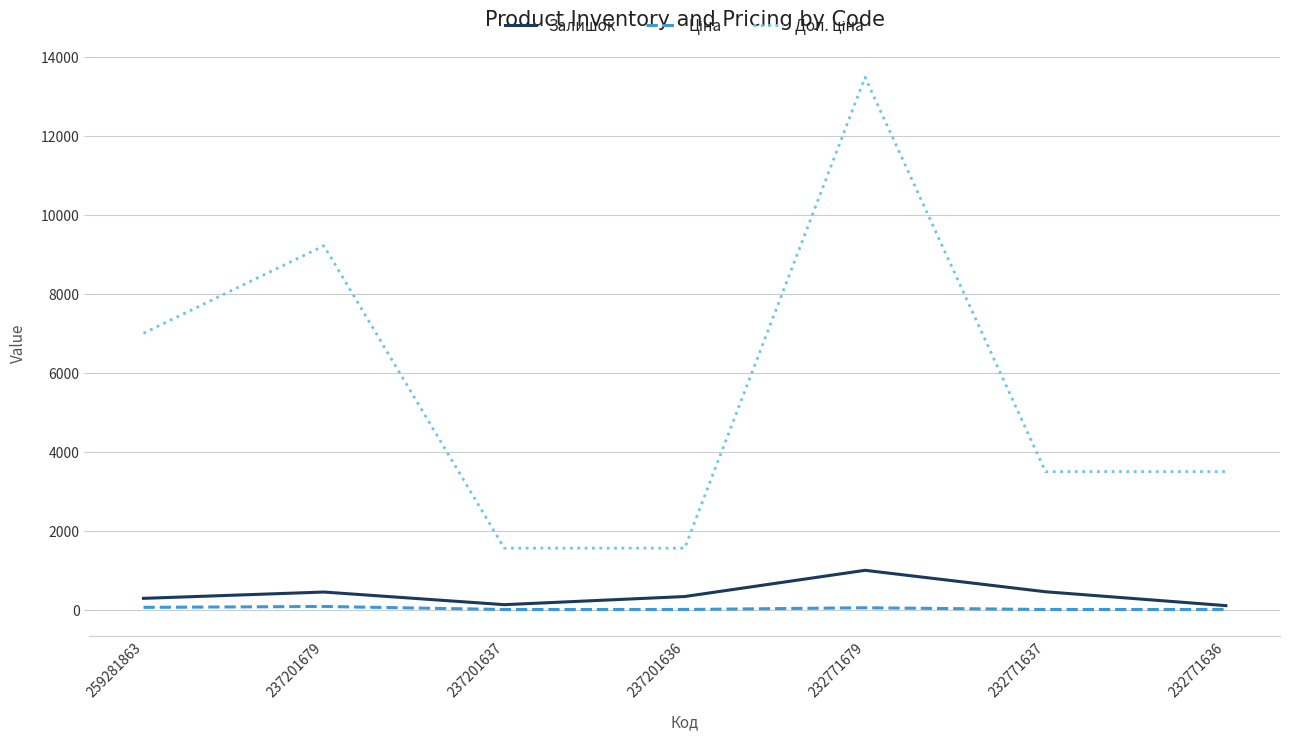

What is the difference between the second highest and minimum values in the Залишок series?

351.0